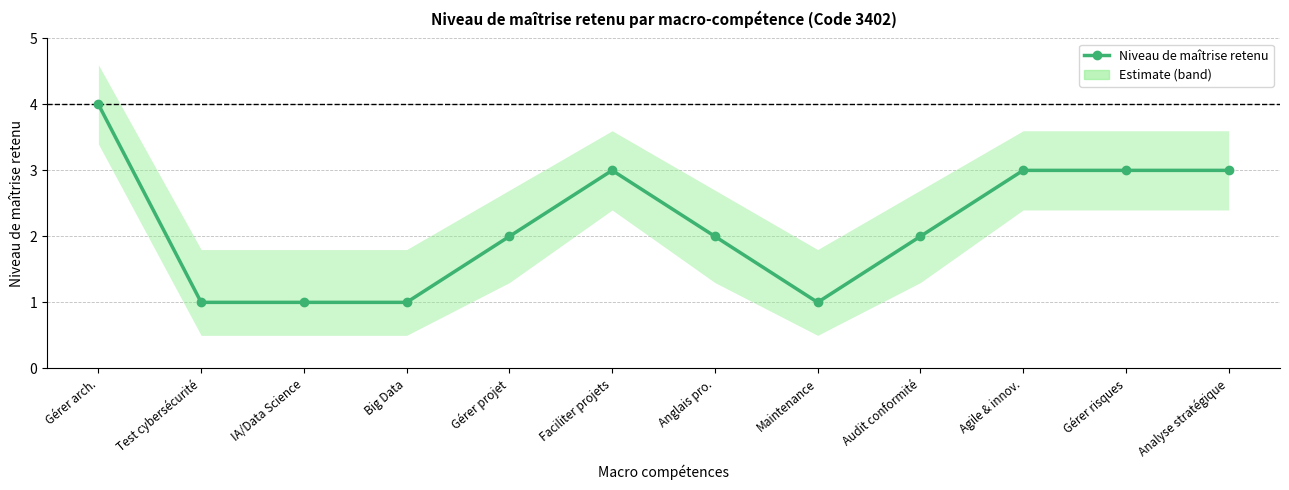

The value at IA/Data Science is 0. True or false?

False